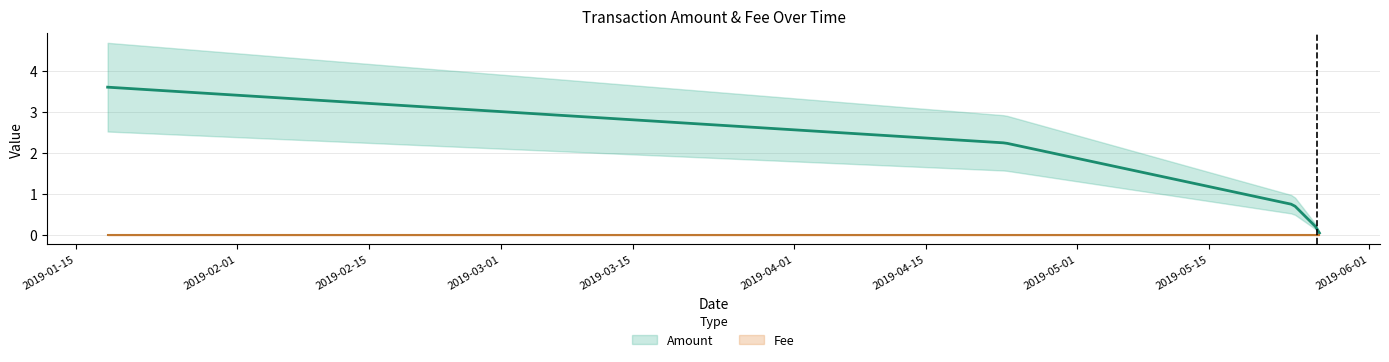

True or false: Amount and Fee cross at least once.

False